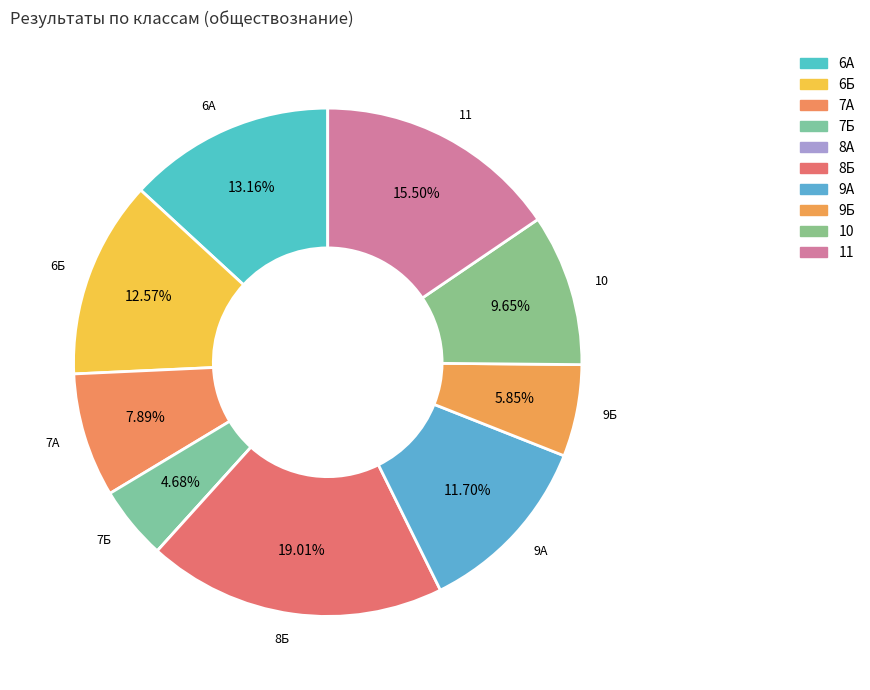

Does 7Б account for over 50% of the chart?

No